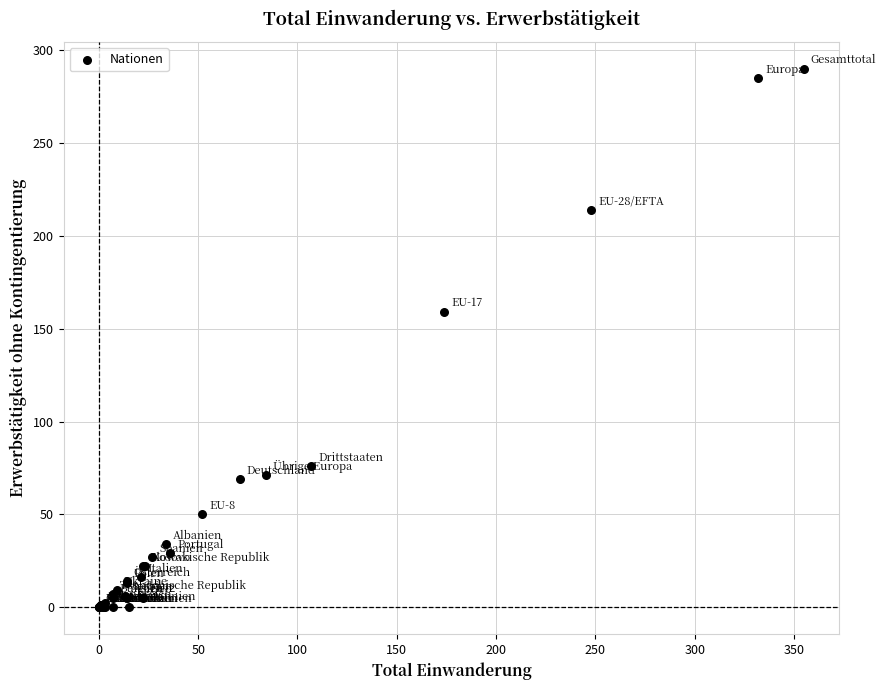

What Y value in the scatter plot is closest to 145?

159